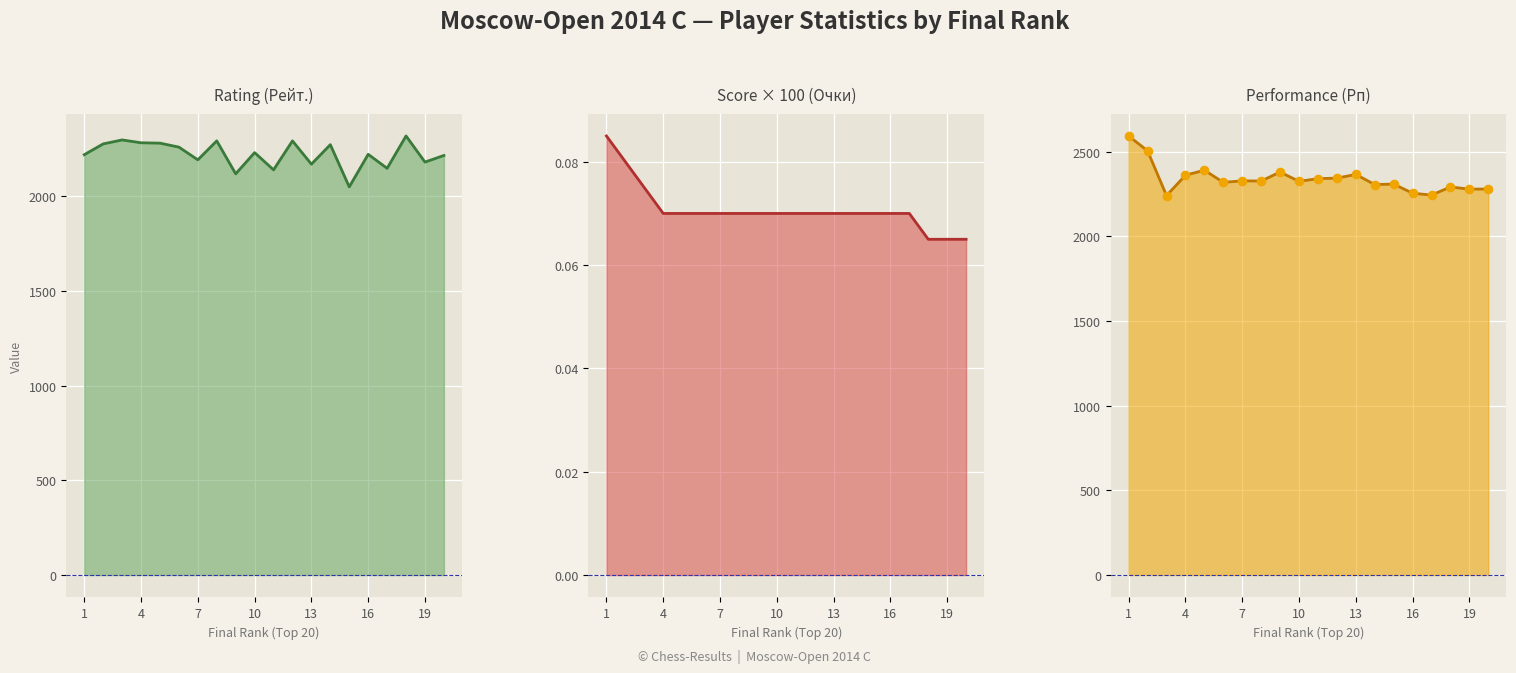

Is the value of Score (Очки) at 18 greater than the value of Performance (Рп) pts at 7?

No